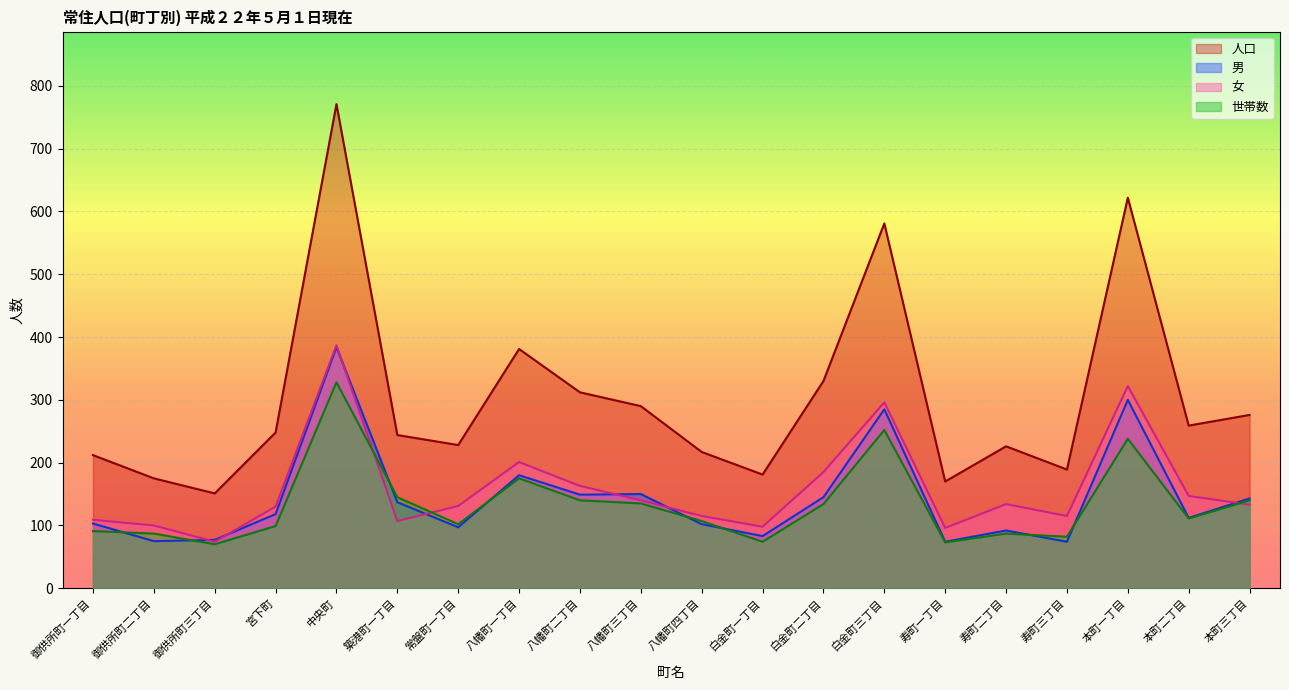

Rank the categories by 女 value from highest to lowest.

中央町, 本町一丁目, 白金町三丁目, 八幡町一丁目, 白金町二丁目, 八幡町二丁目, 本町二丁目, 八幡町三丁目, 寿町二丁目, 本町三丁目, 常盤町一丁目, 宮下町, 八幡町四丁目, 寿町三丁目, 御供所町一丁目, 築港町一丁目, 御供所町二丁目, 白金町一丁目, 寿町一丁目, 御供所町三丁目